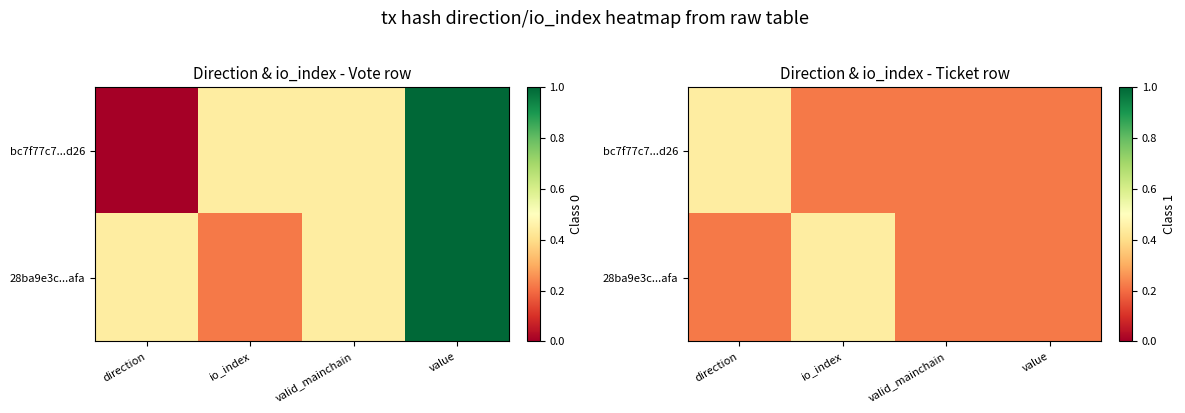

True or false: 28ba9e3c...afa has a value of 0.4 at io_index.

True